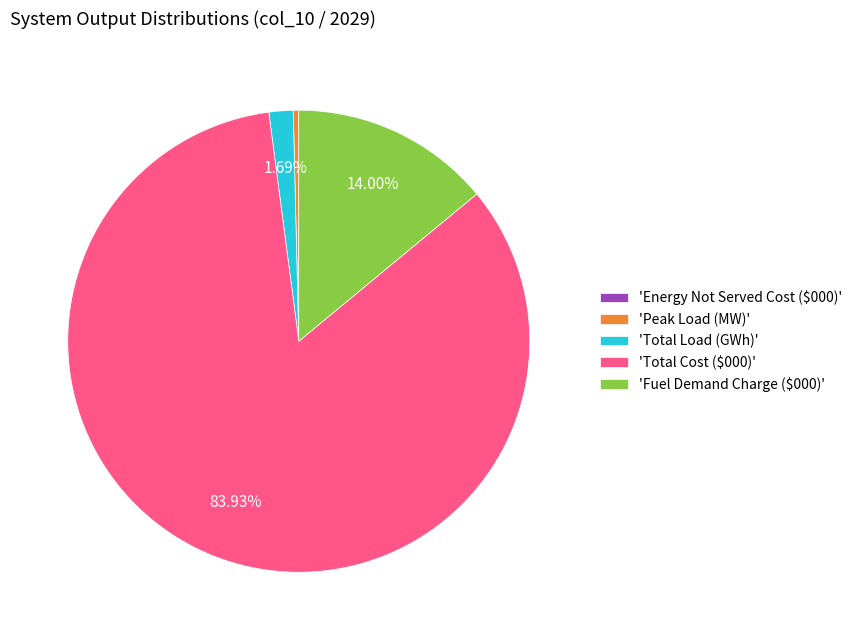

Does any single category account for the majority?

Yes